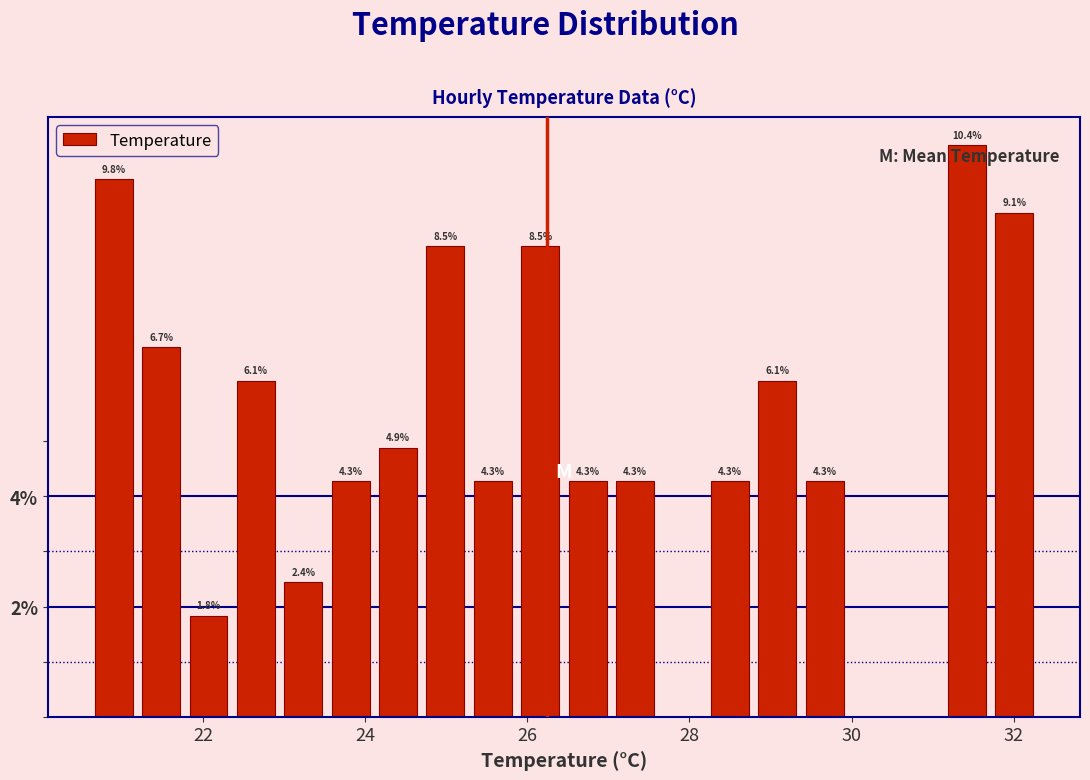

Around what value on the x-axis is the tallest bar? Give the approximate position of its centre, as read against the axis.

31.4